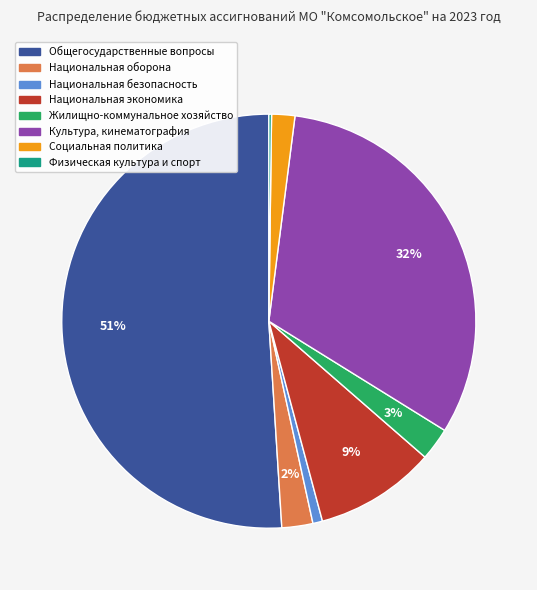

To the nearest percent, what is the difference between the largest and smallest slice percentages?

51%